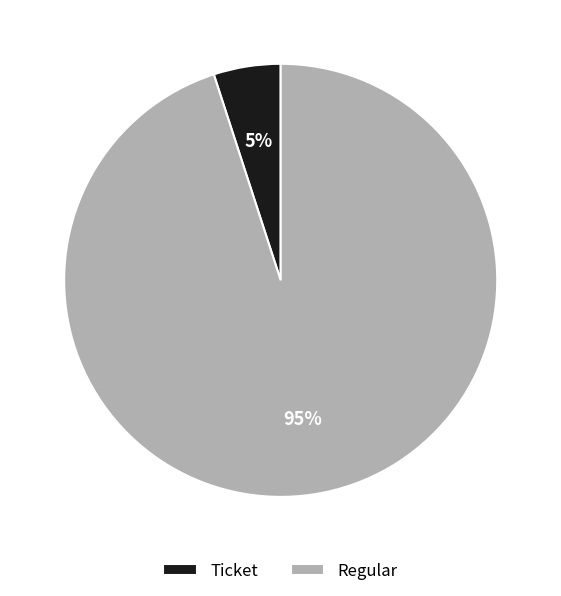

How many segments does this pie chart have?

2